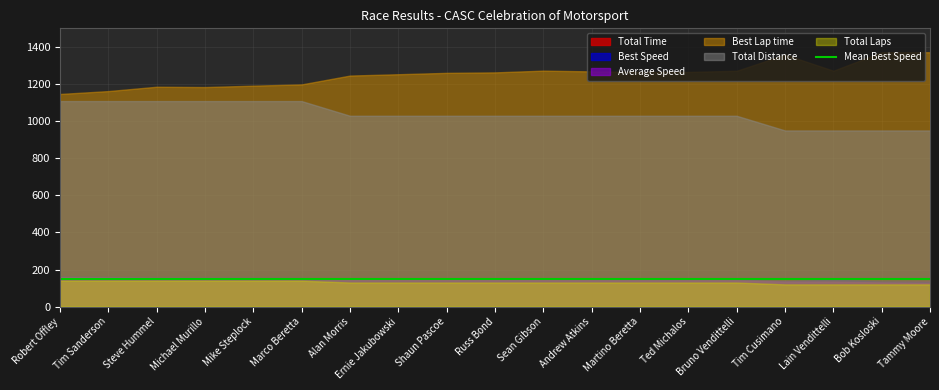

True or false: Average Speed has a value of 261.3 at Alan Morris.

False